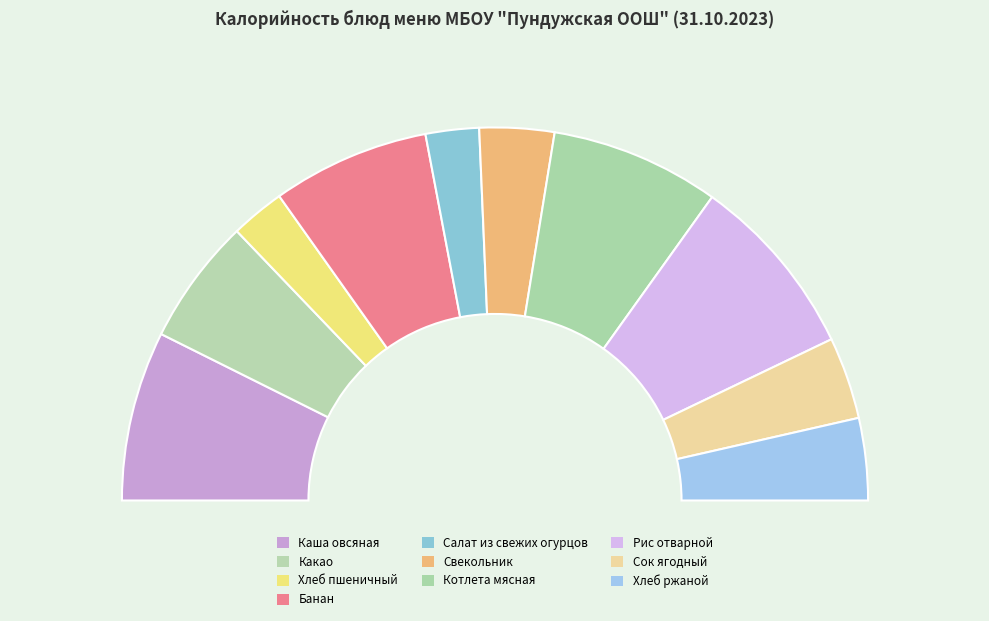

Approximately how many times larger is the value at Хлеб ржаной compared to Сок ягодный?

1.0